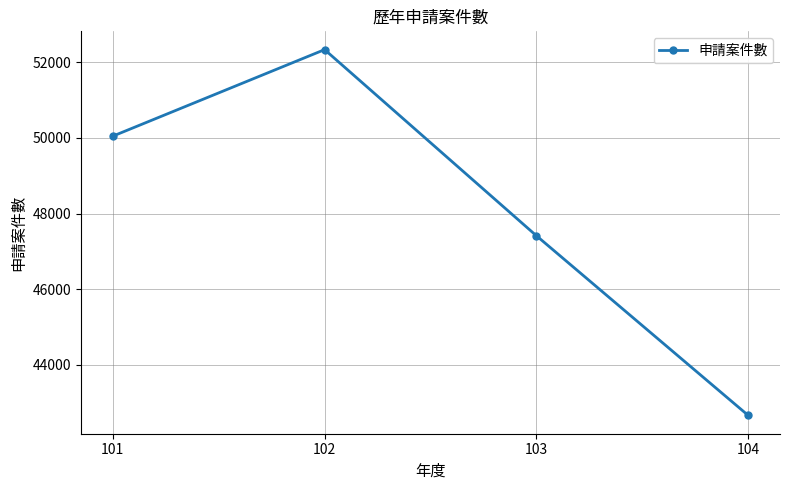

How many categories are shown in the chart?

4